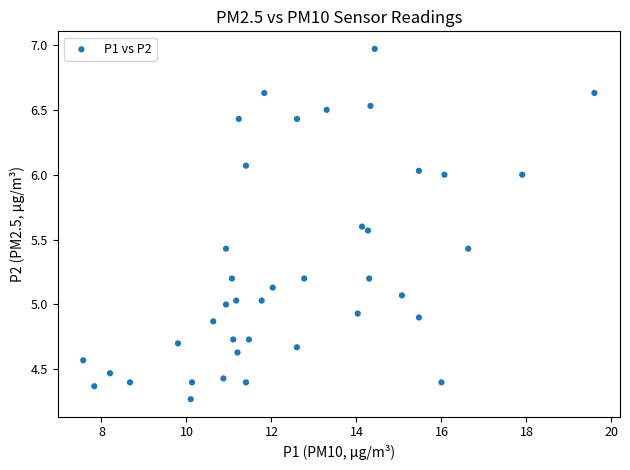

What is the range of Y values (max minus min)?

2.7